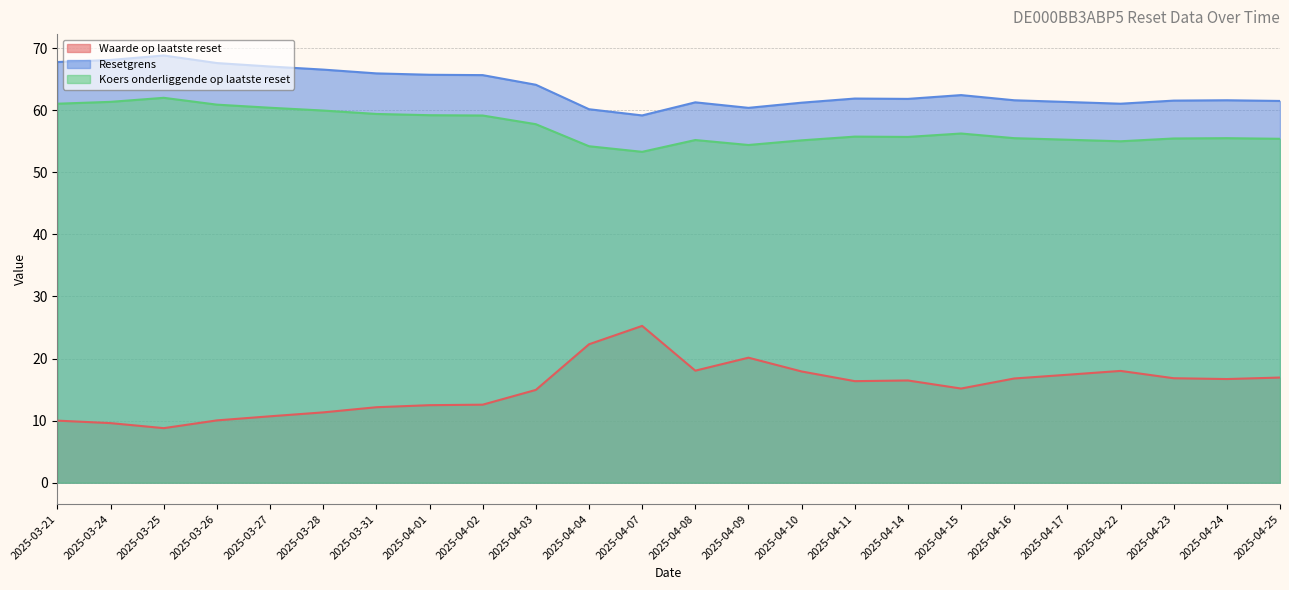

True or false: Waarde op laatste reset and Resetgrens cross at least once.

False